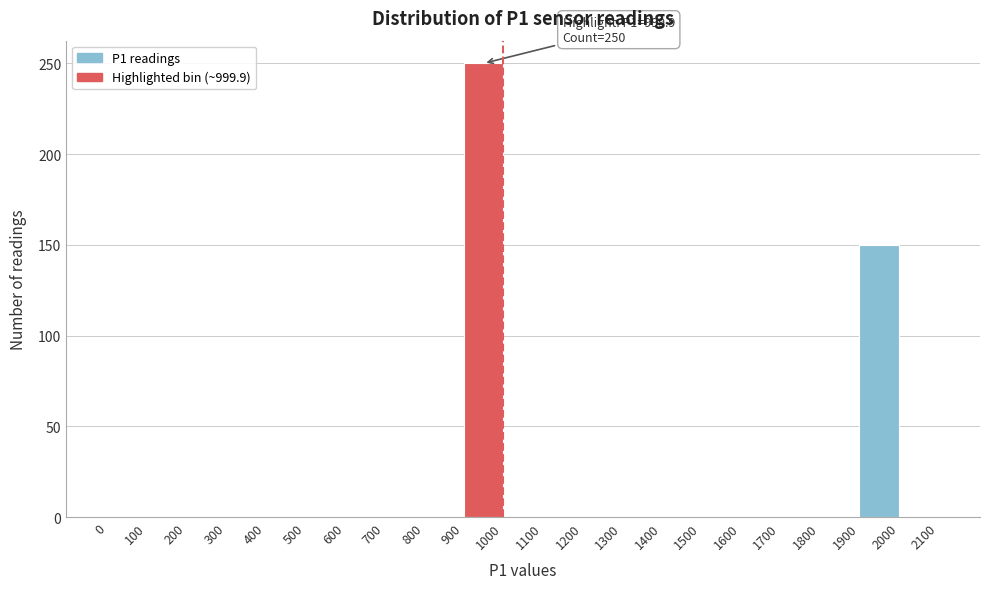

Which range on the x-axis has the tallest bar?

900 to 1000